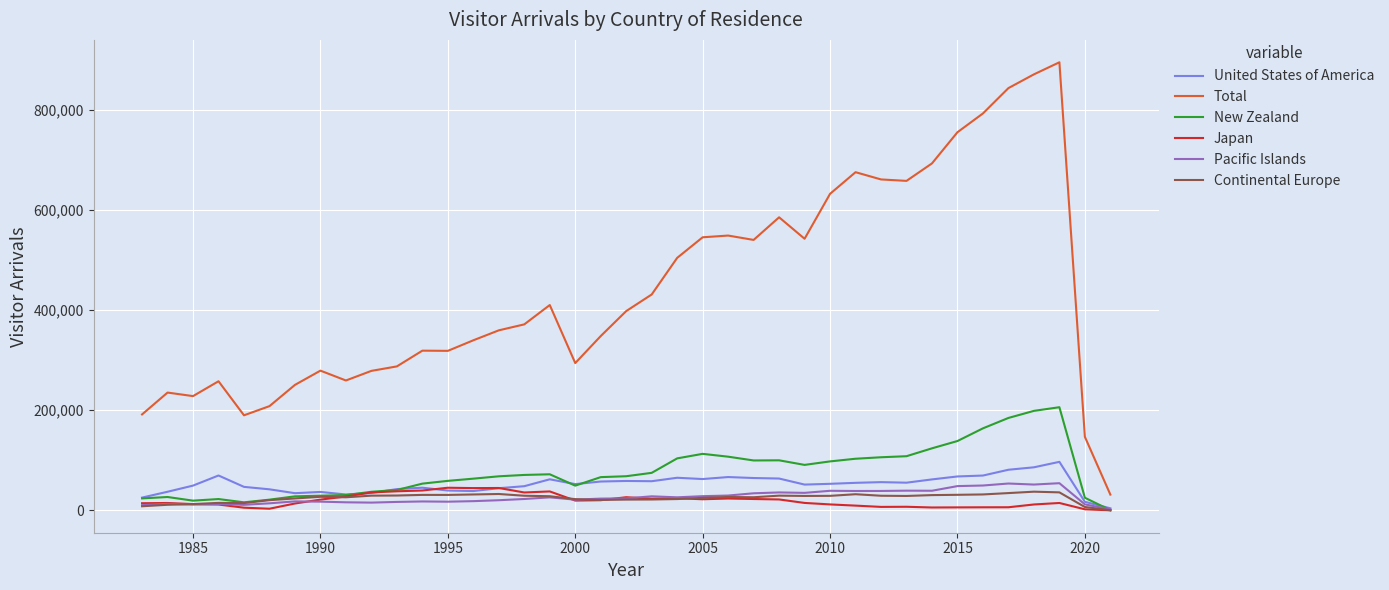

True or false: Total and Continental Europe intersect in this chart.

False